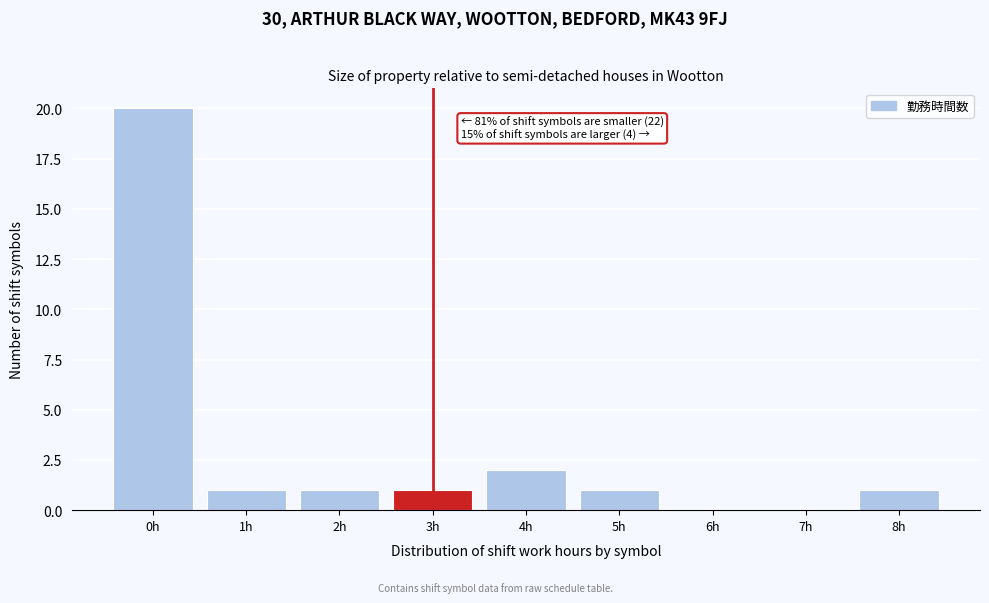

Over which range of the x-axis is the bar tallest?

-0.5 to 0.5